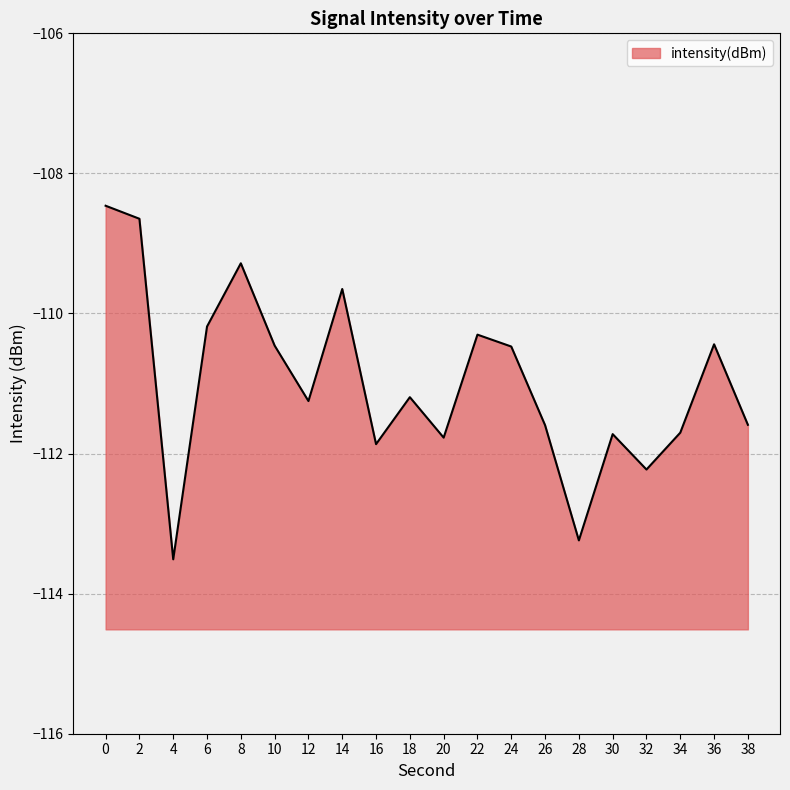

What is the sum of the values at 36 and 12?

-221.7